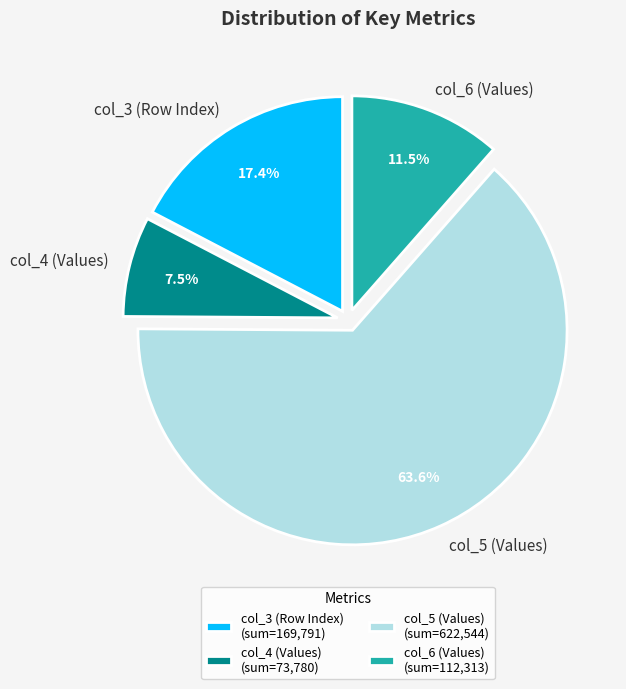

Which has a higher value, col_4 (Values) or col_3 (Row Index)?

col_3 (Row Index)